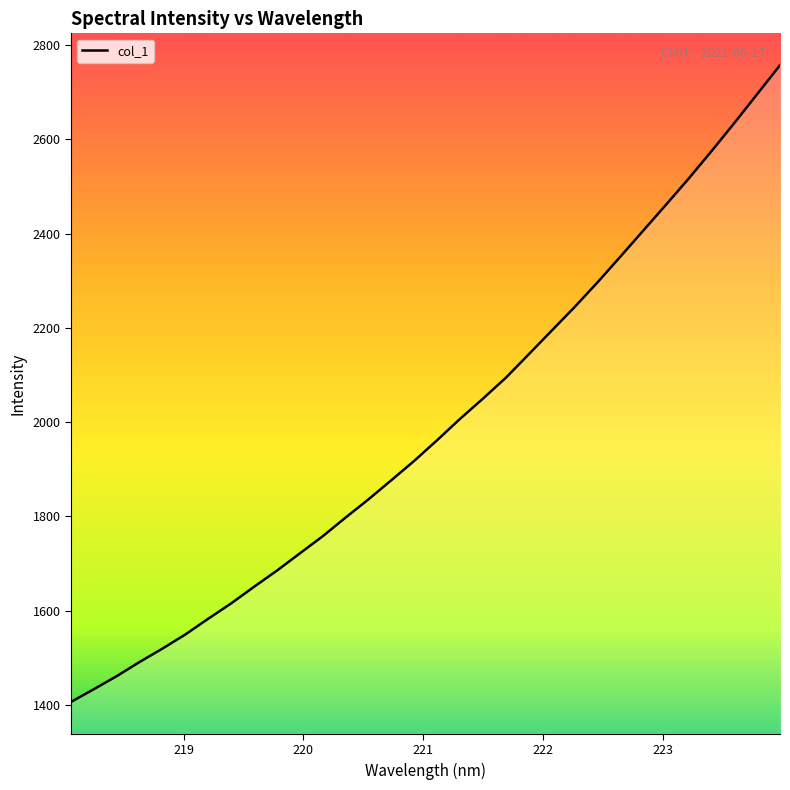

What is the smallest value displayed?

1406.4